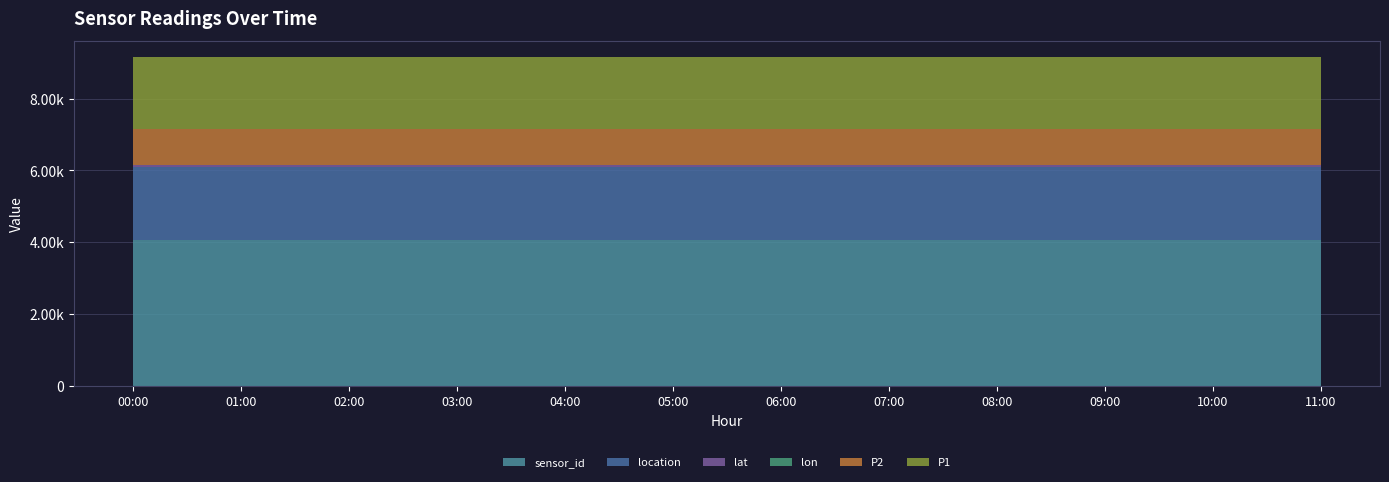

Reading left to right, transcribe all the data shown in this chart.

P1: 00:00=1999.9	01:00=1999.9	02:00=1999.9	03:00=1999.9	04:00=1999.9	05:00=1999.9	06:00=1999.9	07:00=1999.9	08:00=1999.9	09:00=1999.9	10:00=1999.9	11:00=1999.9
P2: 00:00=999.9	01:00=999.9	02:00=999.9	03:00=999.9	04:00=999.9	05:00=999.9	06:00=999.9	07:00=999.9	08:00=999.9	09:00=999.9	10:00=999.9	11:00=999.9
lat: 00:00=48.0	01:00=48.0	02:00=48.0	03:00=48.0	04:00=48.0	05:00=48.0	06:00=48.0	07:00=48.0	08:00=48.0	09:00=48.0	10:00=48.0	11:00=48.0
lon: 00:00=9.2	01:00=9.2	02:00=9.2	03:00=9.2	04:00=9.2	05:00=9.2	06:00=9.2	07:00=9.2	08:00=9.2	09:00=9.2	10:00=9.2	11:00=9.2
sensor_id: 00:00=4053.0	01:00=4053.0	02:00=4053.0	03:00=4053.0	04:00=4053.0	05:00=4053.0	06:00=4053.0	07:00=4053.0	08:00=4053.0	09:00=4053.0	10:00=4053.0	11:00=4053.0
location: 00:00=2042.0	01:00=2042.0	02:00=2042.0	03:00=2042.0	04:00=2042.0	05:00=2042.0	06:00=2042.0	07:00=2042.0	08:00=2042.0	09:00=2042.0	10:00=2042.0	11:00=2042.0